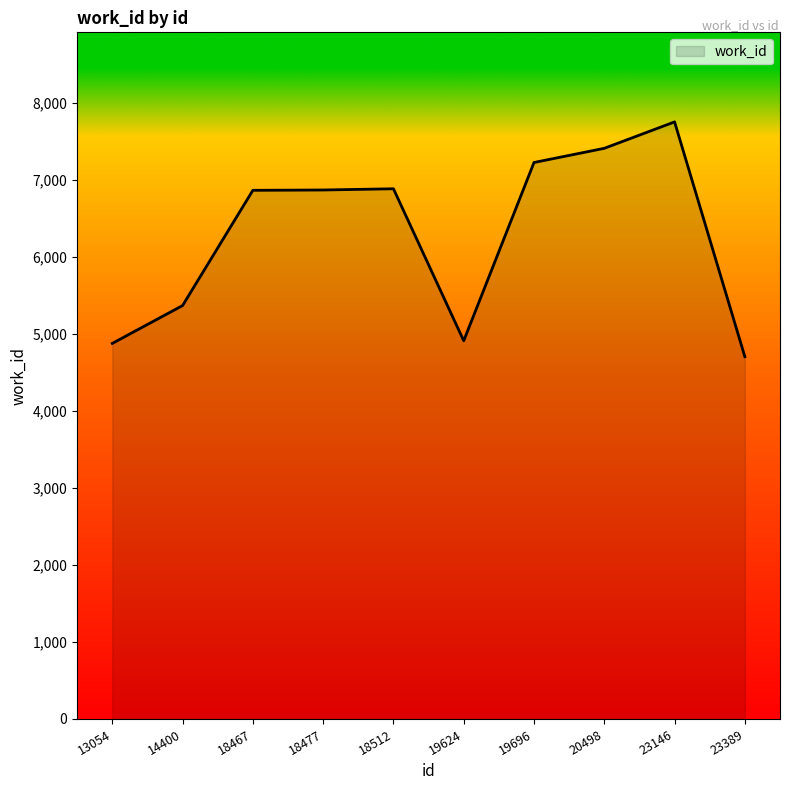

True or false: there are more than 0 points higher than both neighbors.

True